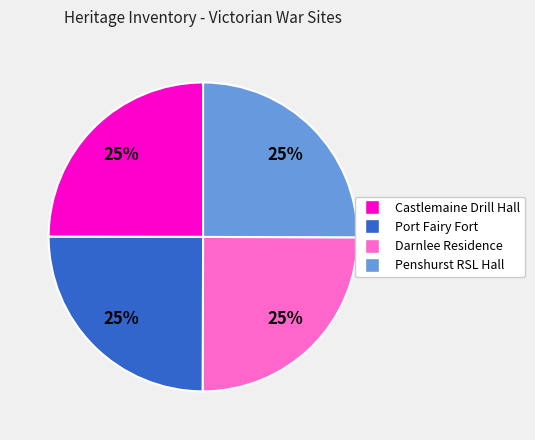

Is it true that Darnlee Residence is 31% of the pie?

False